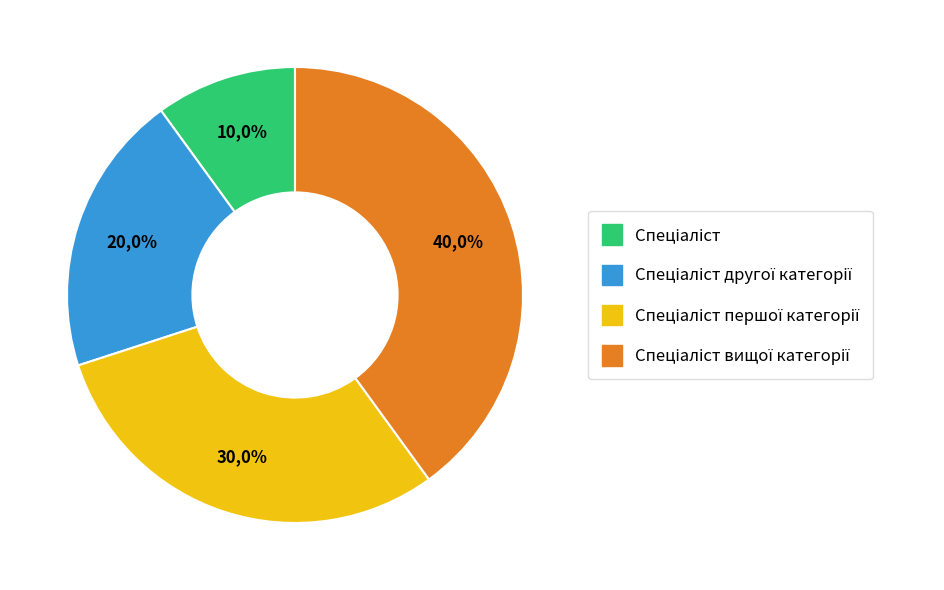

True or false: Спеціаліст другої категорії accounts for 14% of the total.

False